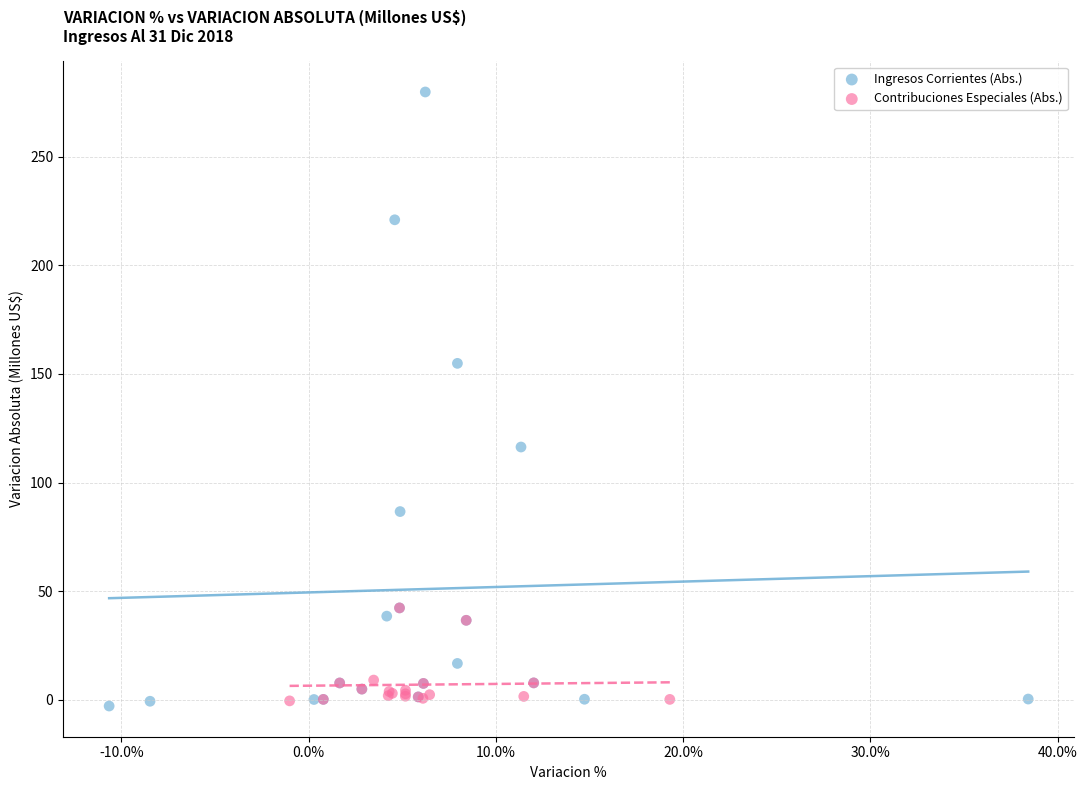

Which series has the widest spread of Y values?

Ingresos Corrientes (Abs.)